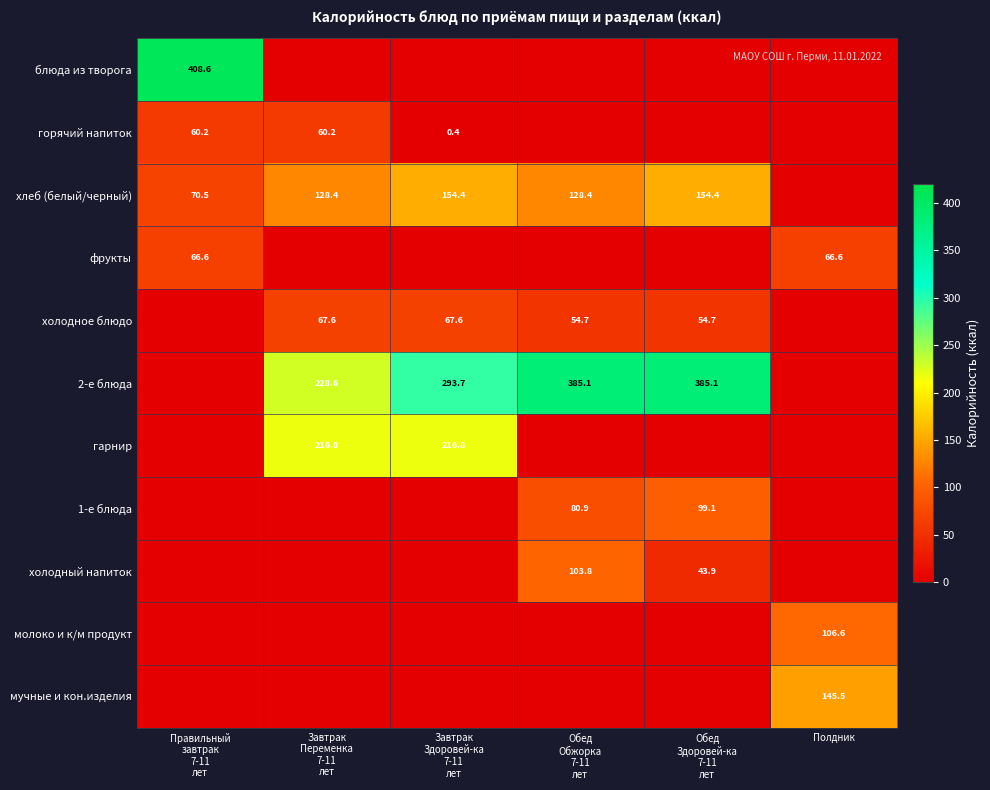

The value of фрукты at Полдник is 31.8. True or false?

False